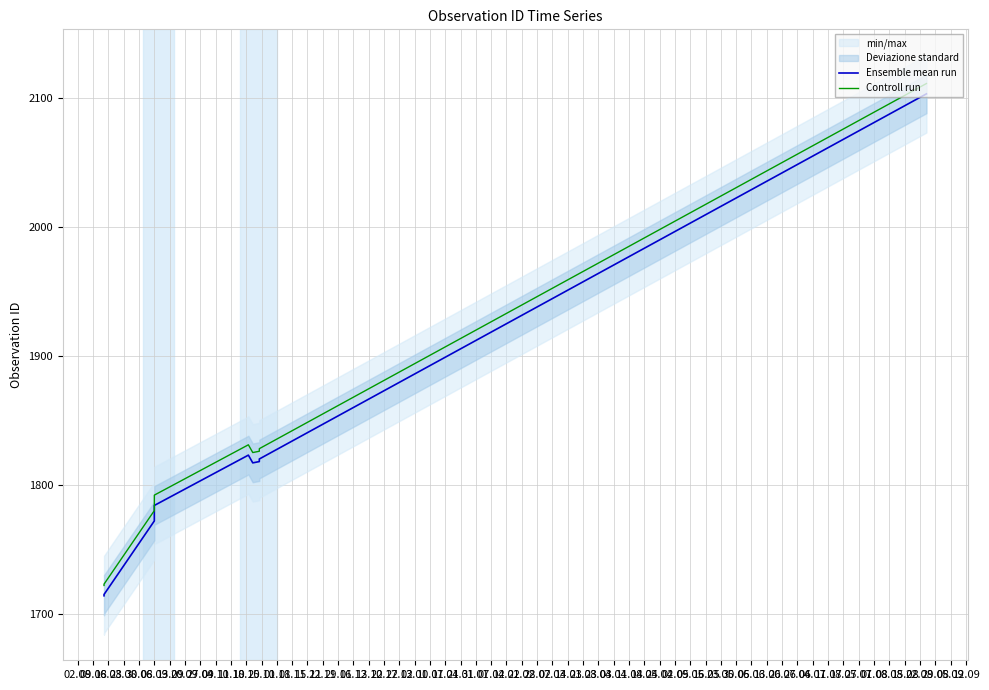

True or false: Controll run has more than 2 interior local peaks.

False